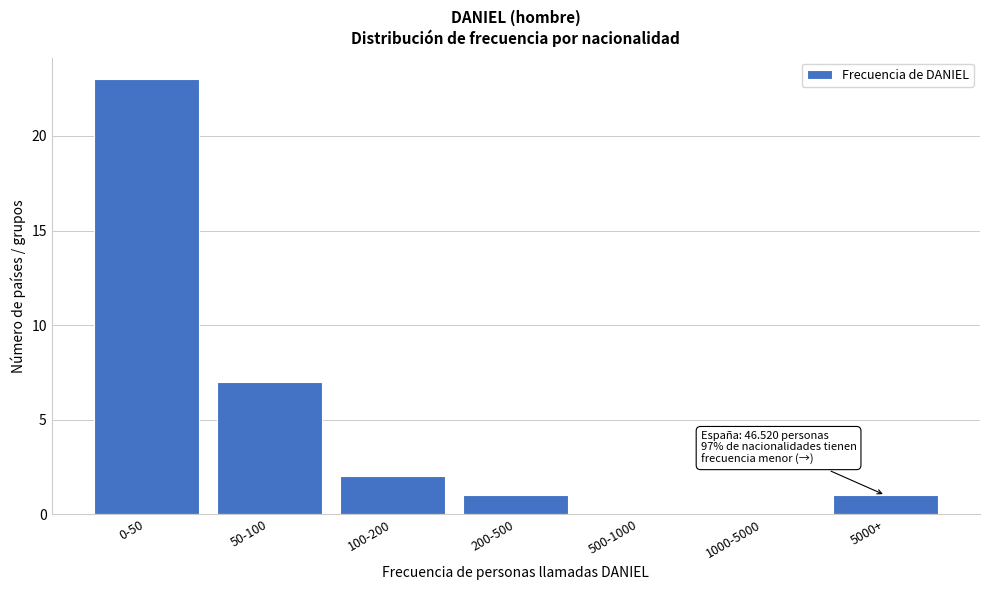

Reading left to right, list all the values displayed in this chart.

0-50=23	50-100=7	100-200=2	200-500=1	500-1000=0	1000-5000=0	5000+=1